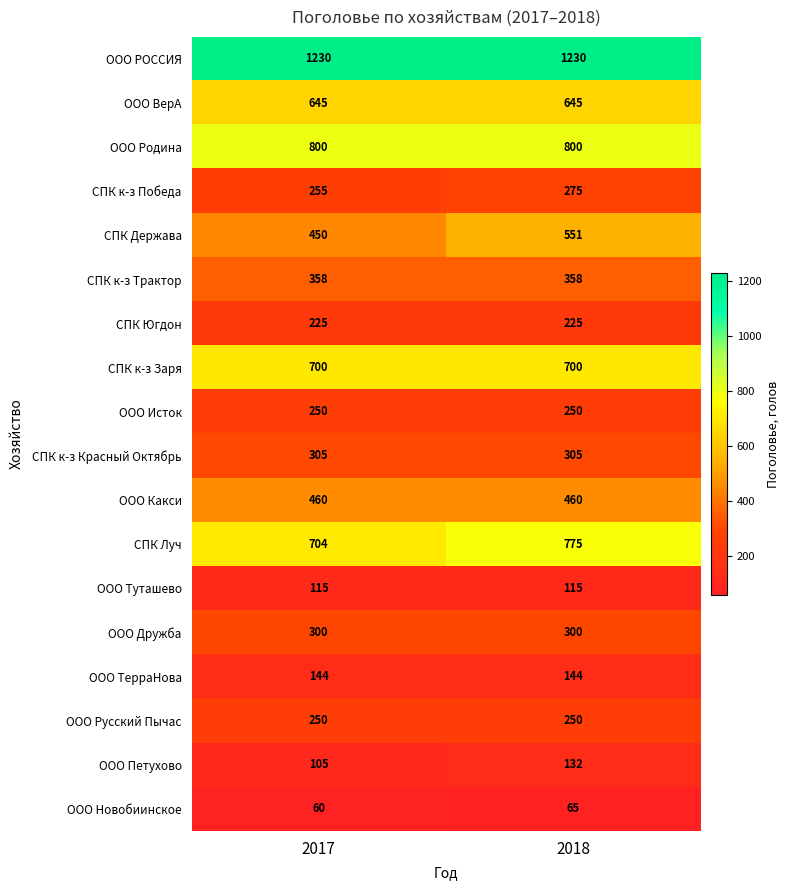

What is the maximum value for СПК к-з Победа?

275